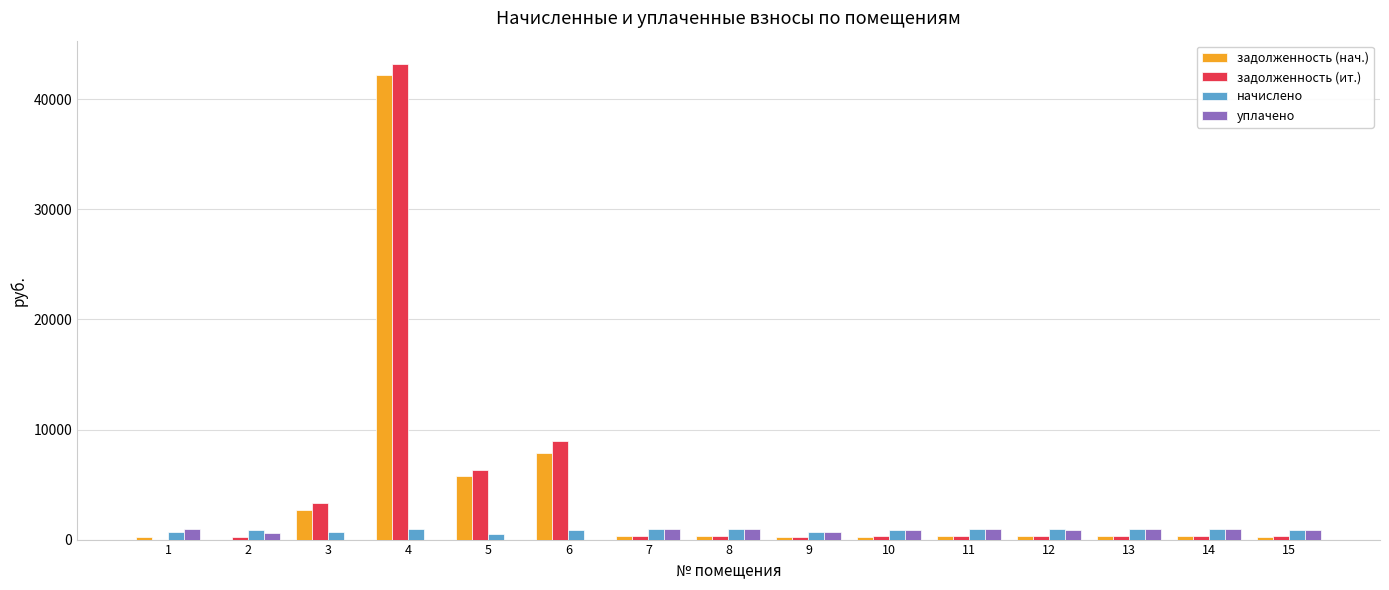

The value of уплачено at 5 is 0.0. True or false?

True